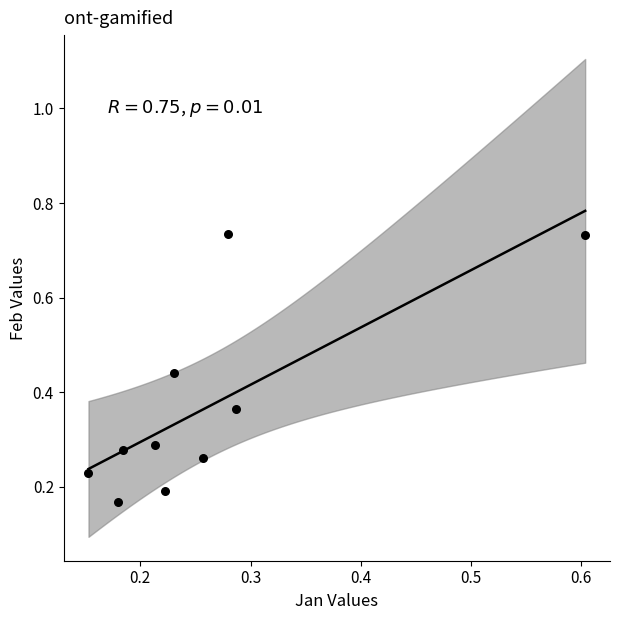

What is the range of X values (max minus min)?

0.5